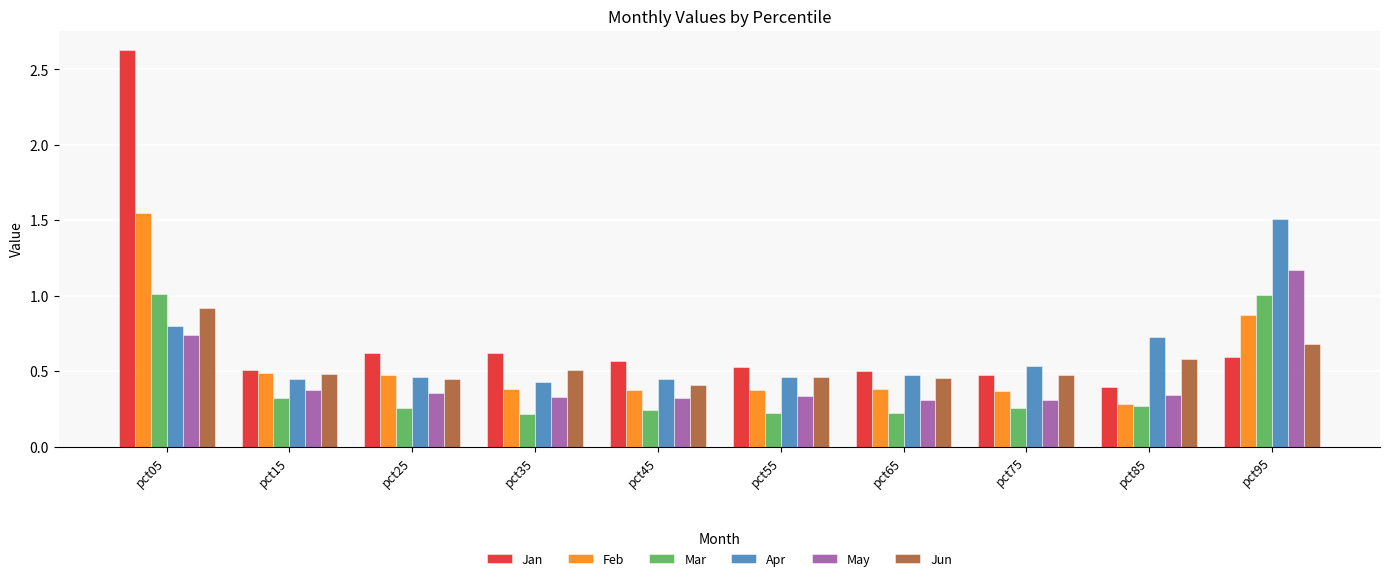

True or false: Jan has a value of 0.1 at pct15.

False